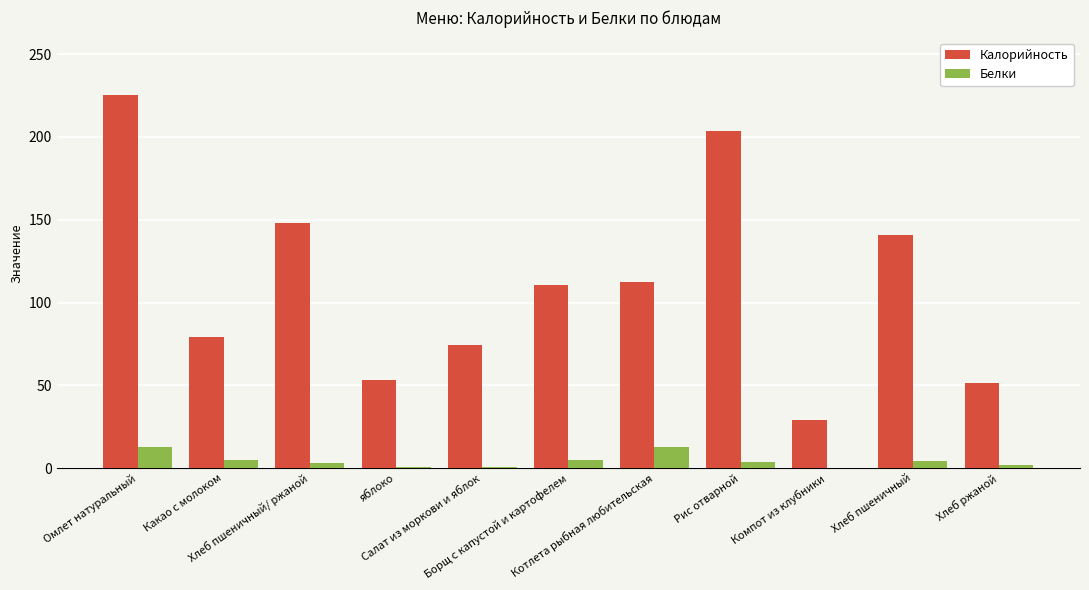

What is the sum of all Белки values?

49.2